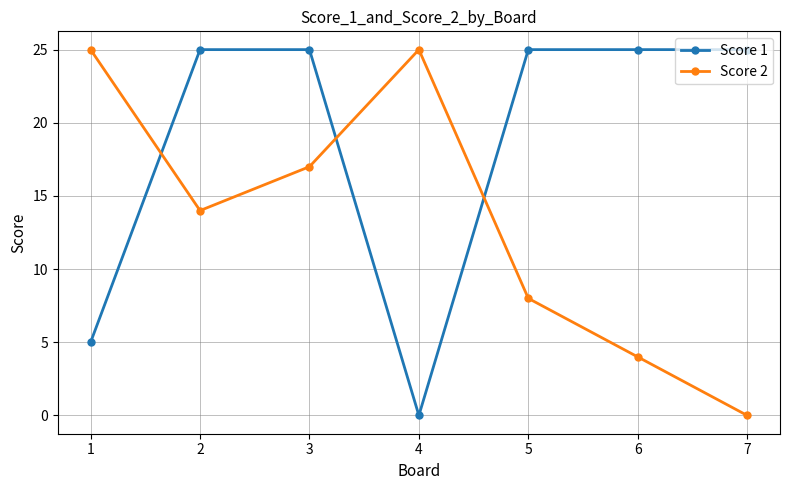

List the series in order of their overall mean, highest first.

Score 1, Score 2